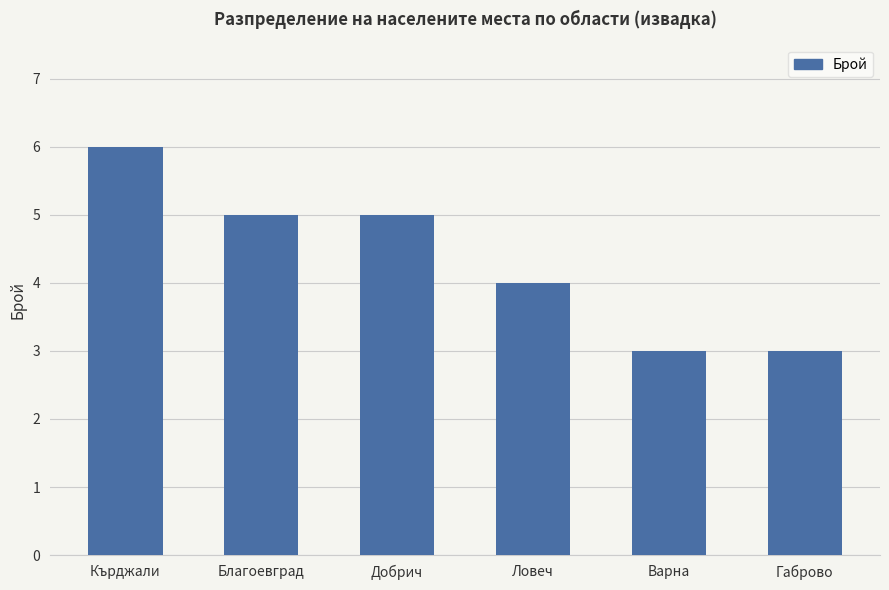

What position from the right is Благоевград?

5